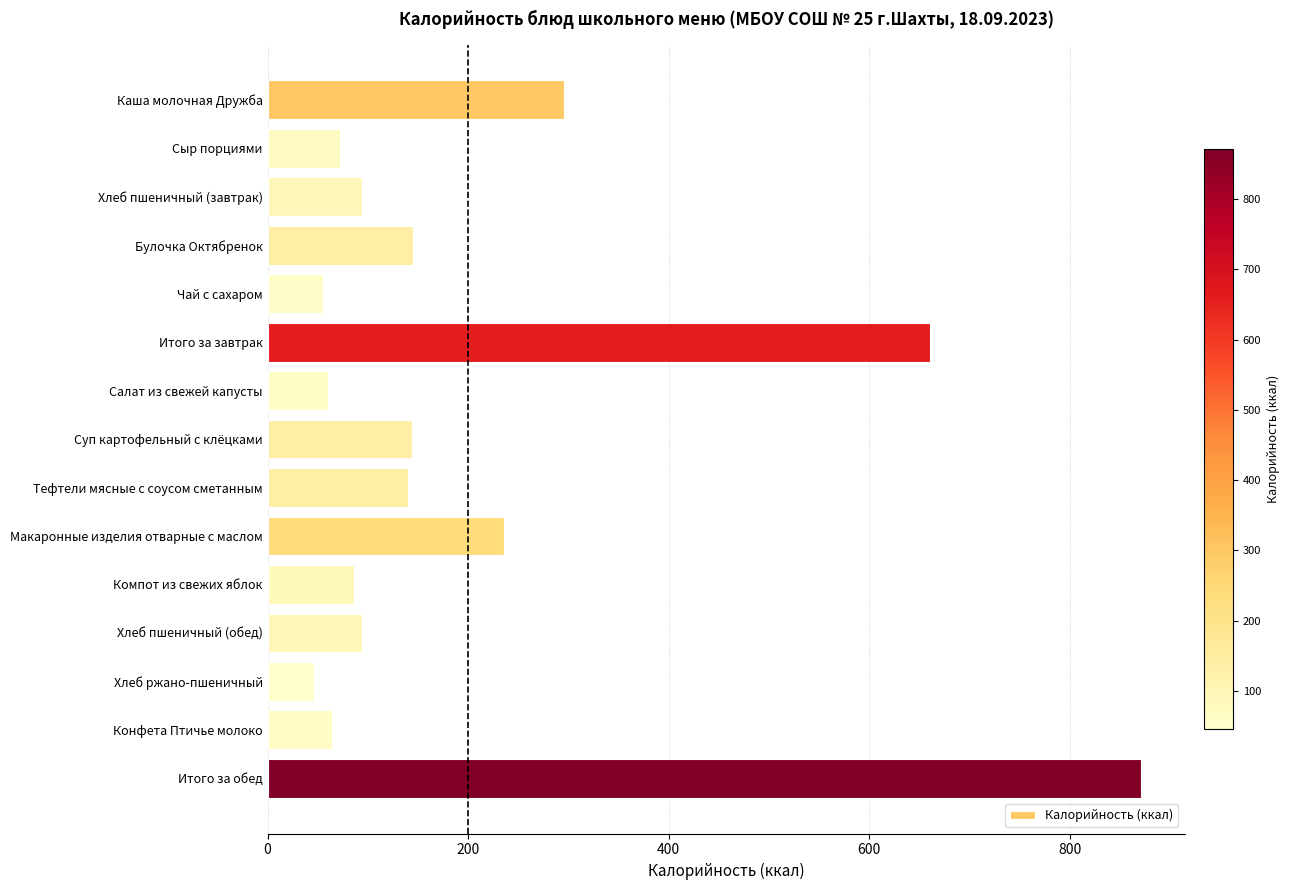

The chart shows a value of 94.0 at Хлеб пшеничный (обед). True or false?

True